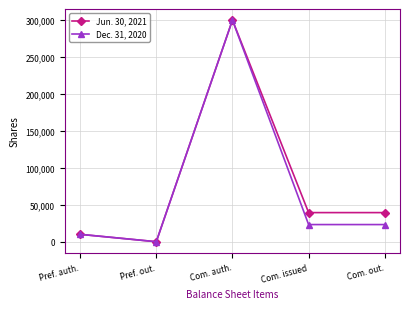

The Dec. 31, 2020 series shows 0 at Pref. out.. True or false?

True